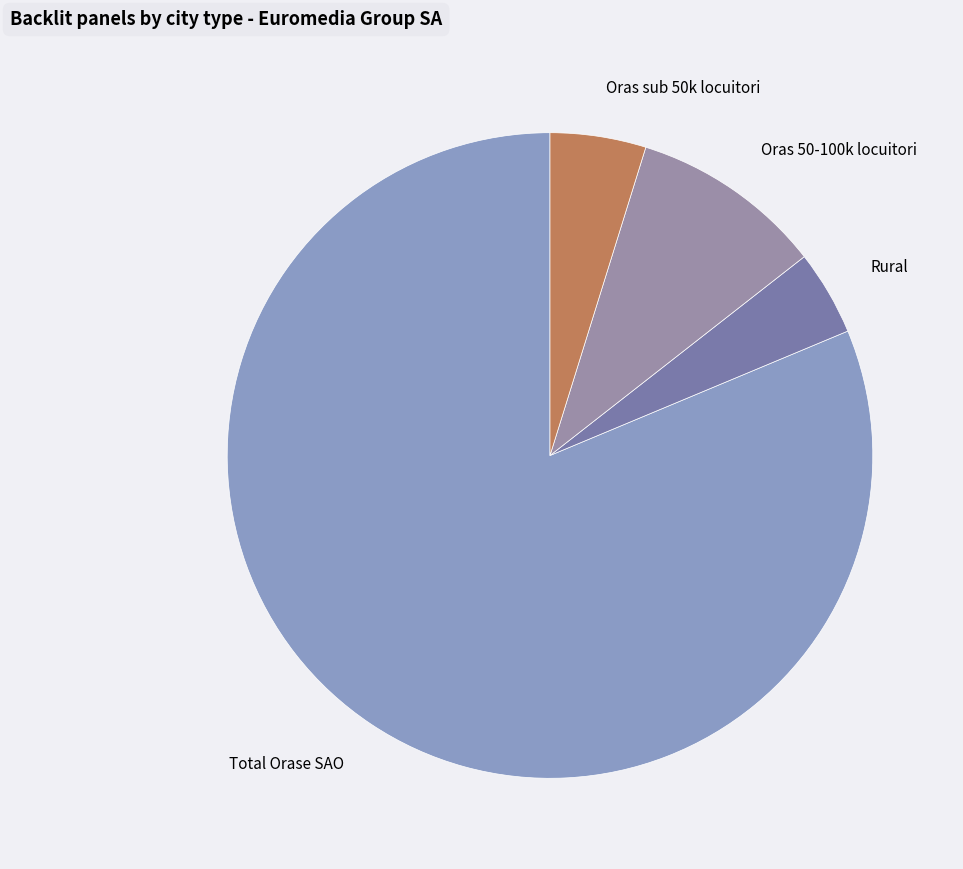

Combined, do Oras 50-100k locuitori and Oras sub 50k locuitori account for over 50%?

No